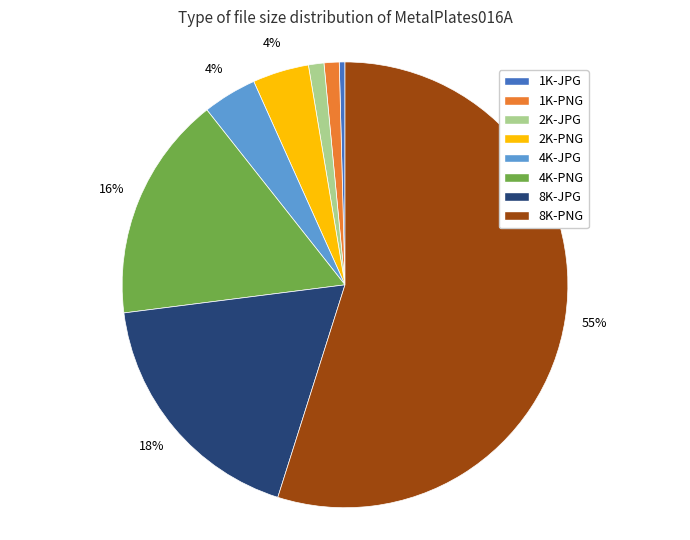

Which has a higher value, 8K-PNG or 2K-PNG?

8K-PNG